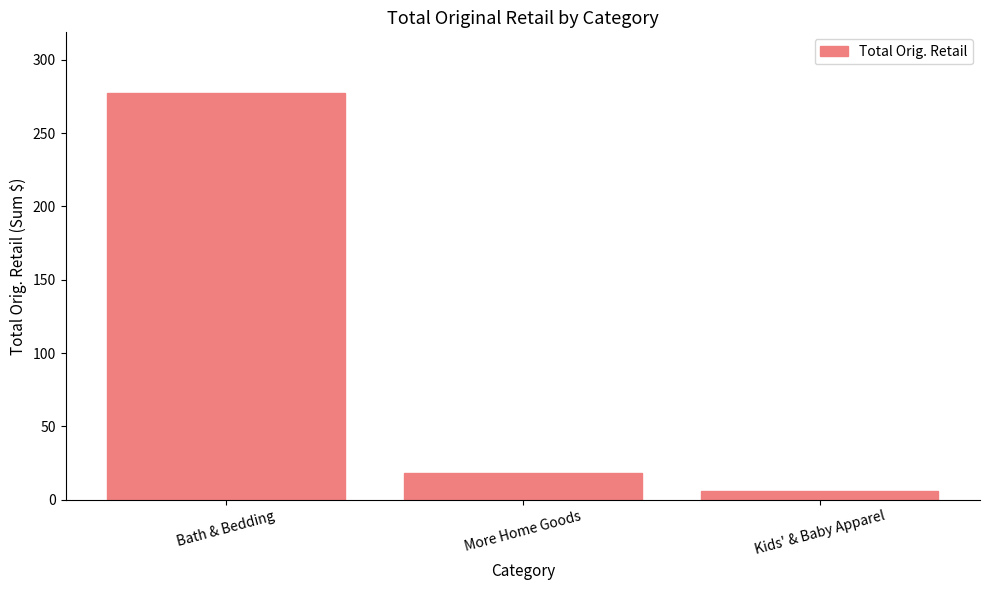

What is the smallest value displayed?

6.0